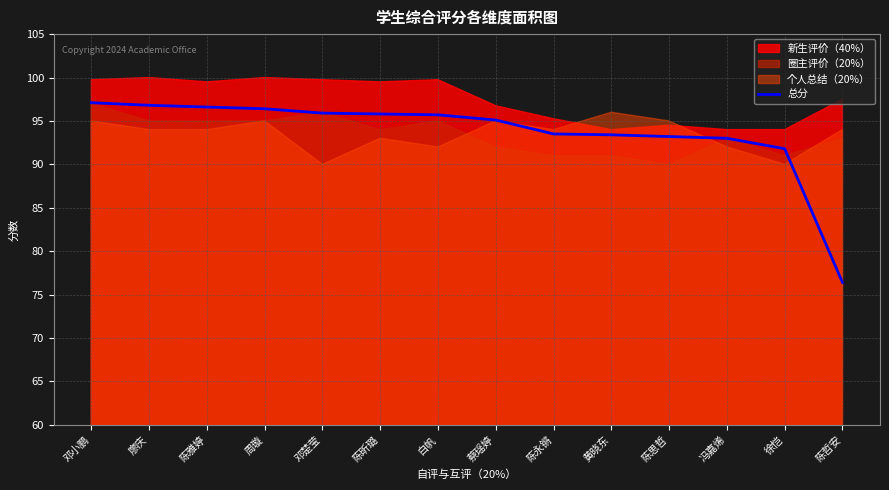

The chart shows a value of 35.2 at 陈雅婷. True or false?

False